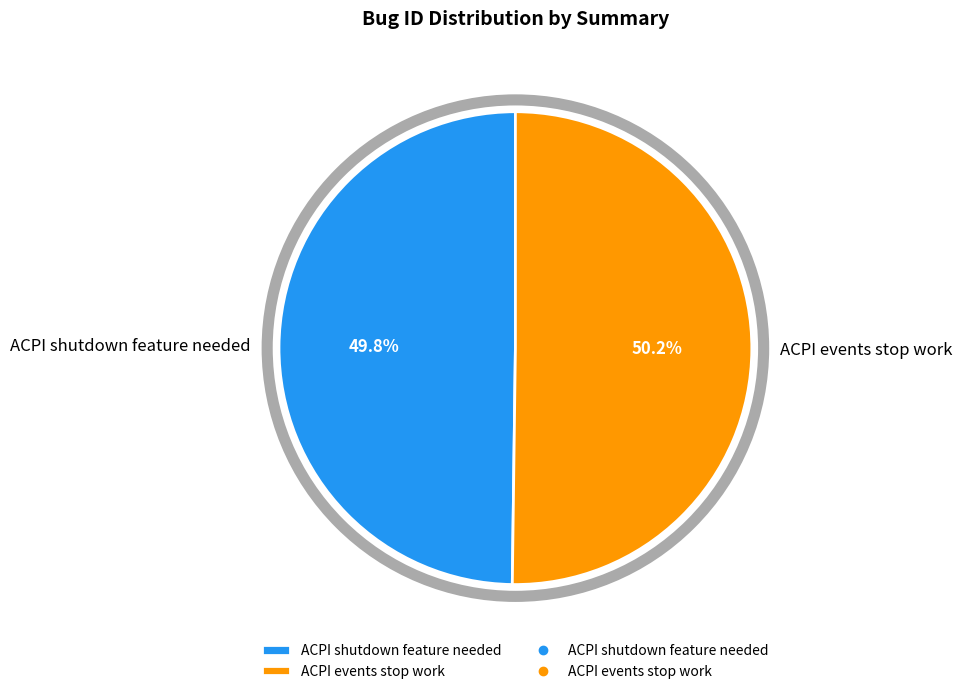

Is there any slice that represents more than half of the pie?

Yes